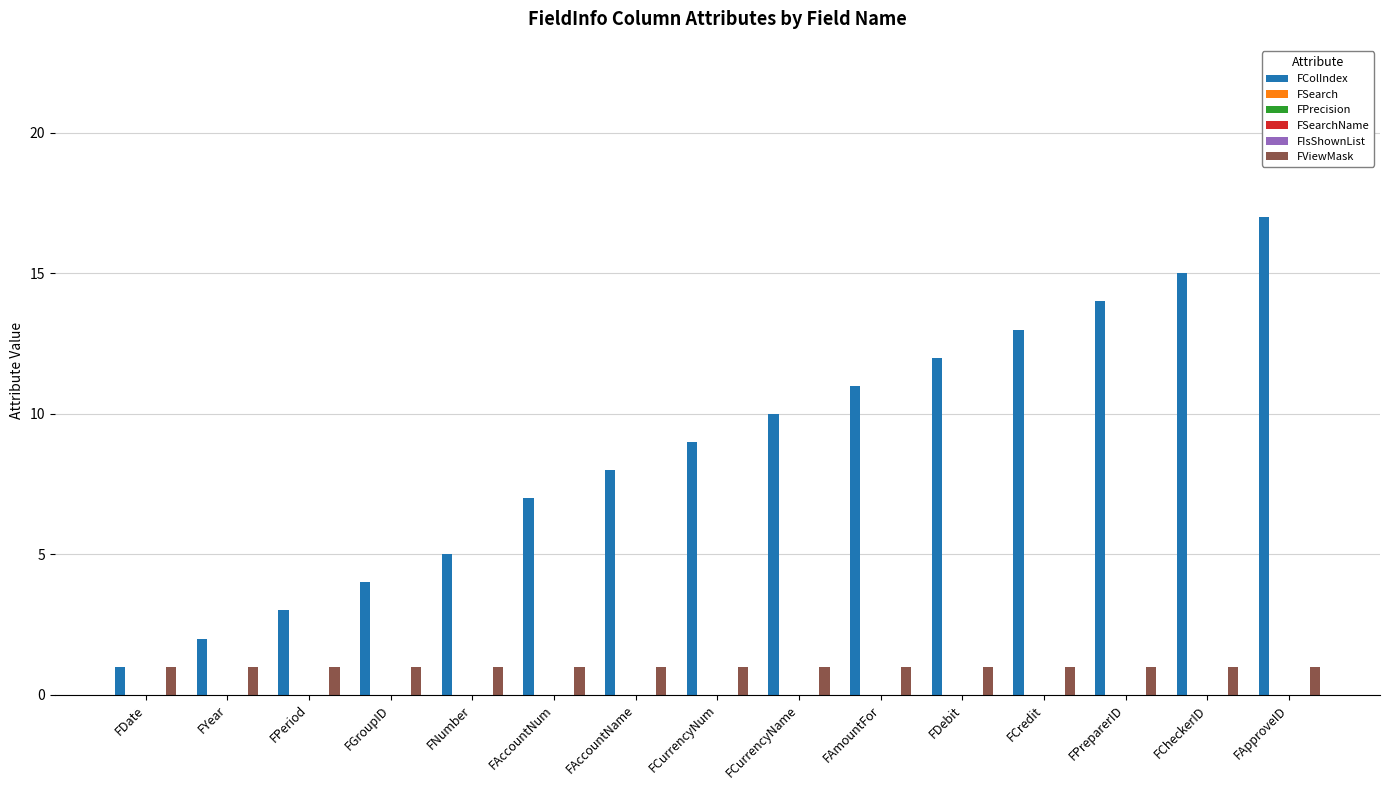

What is the sum of all FColIndex values?

131